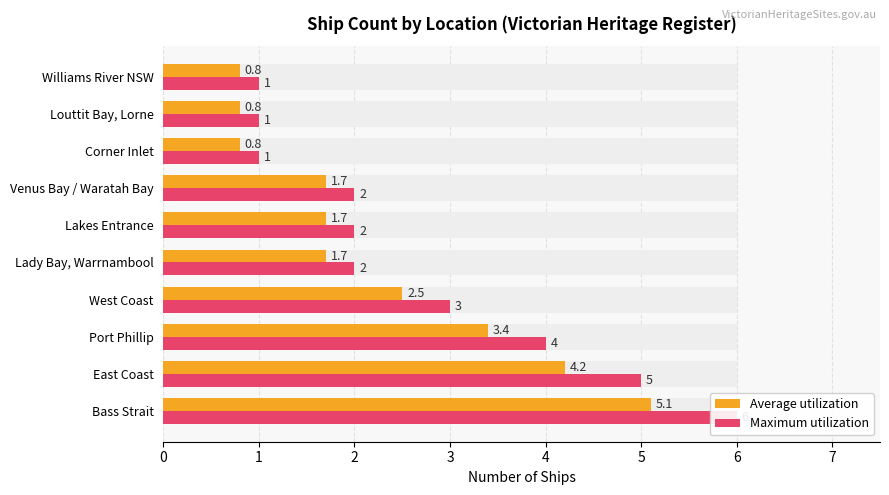

What is the total value across all series at West Coast?

5.5